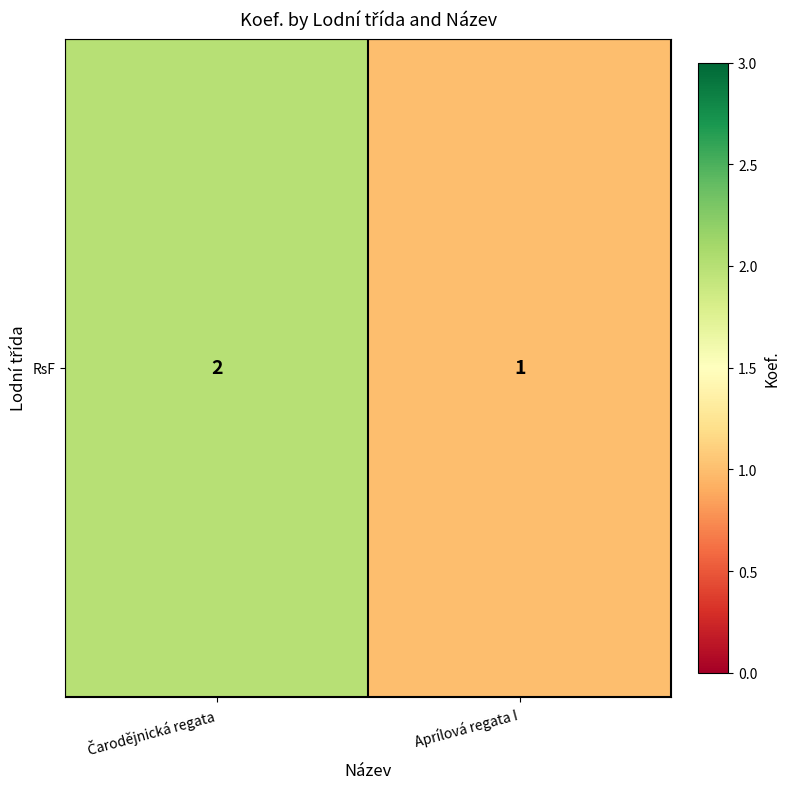

Rank the categories by value from lowest to highest.

Aprílová regata I, Čarodějnická regata